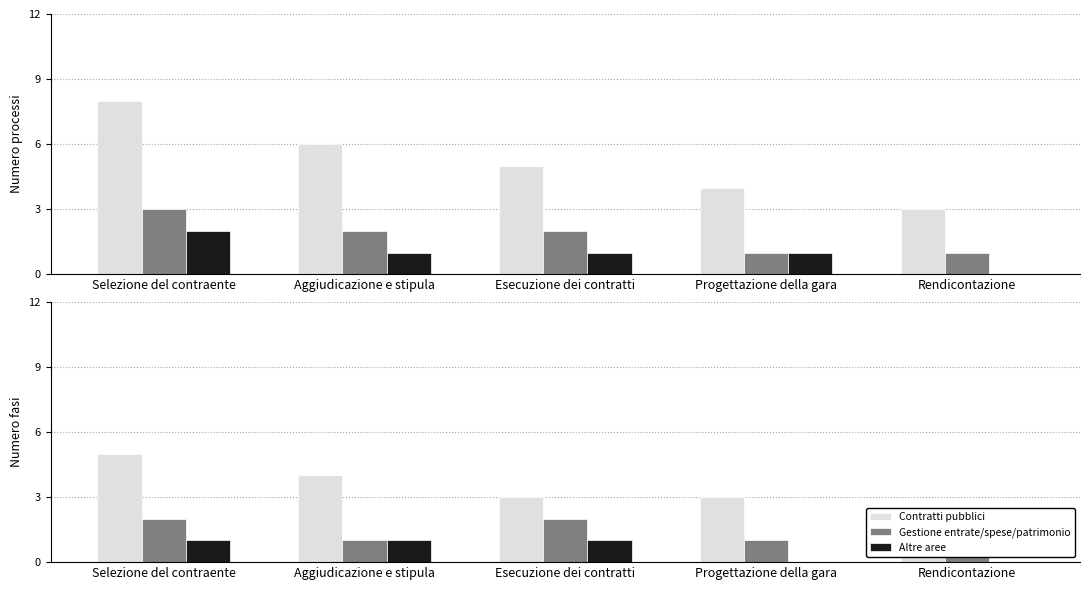

At which category does the chart reach its minimum across all series?

Progettazione della gara